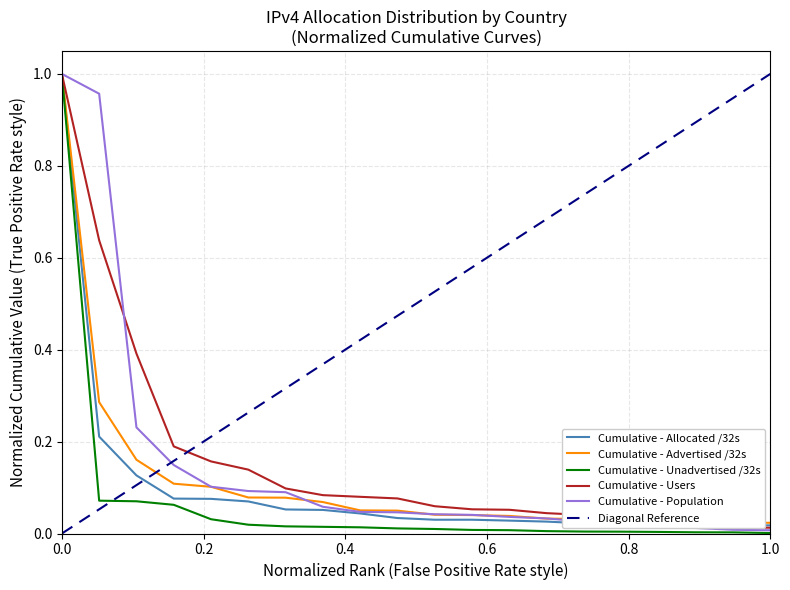

Does the chart have visible grid lines?

Yes